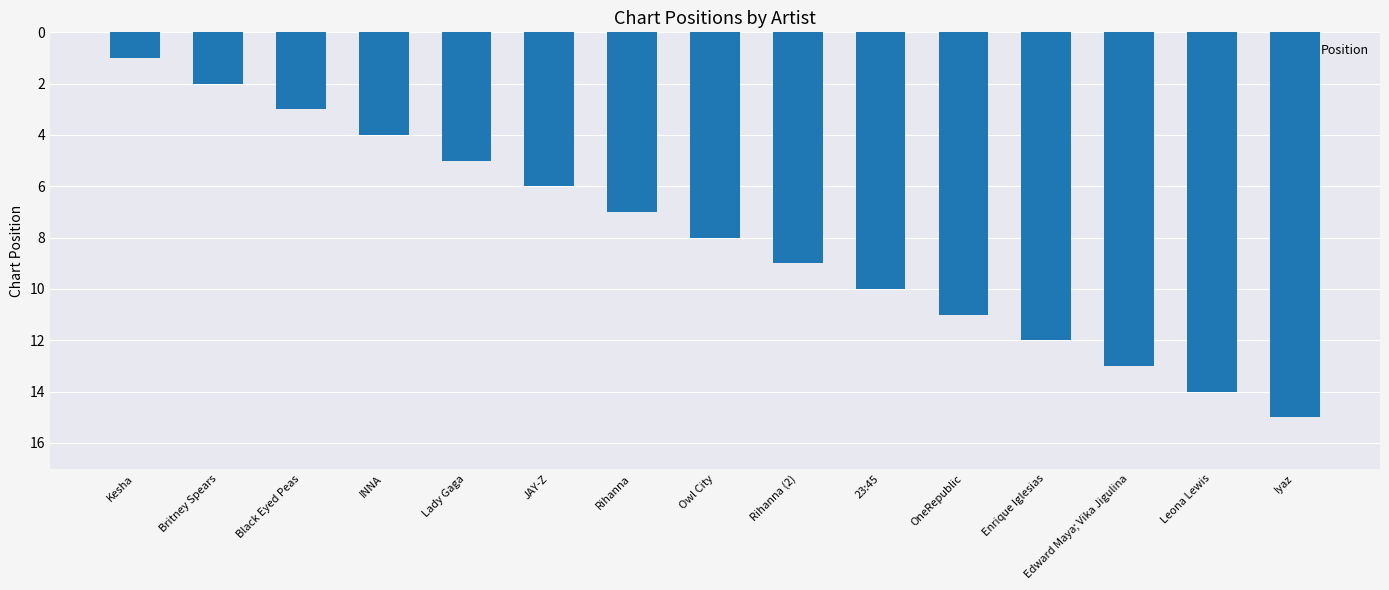

How many data points are less than 8?

7